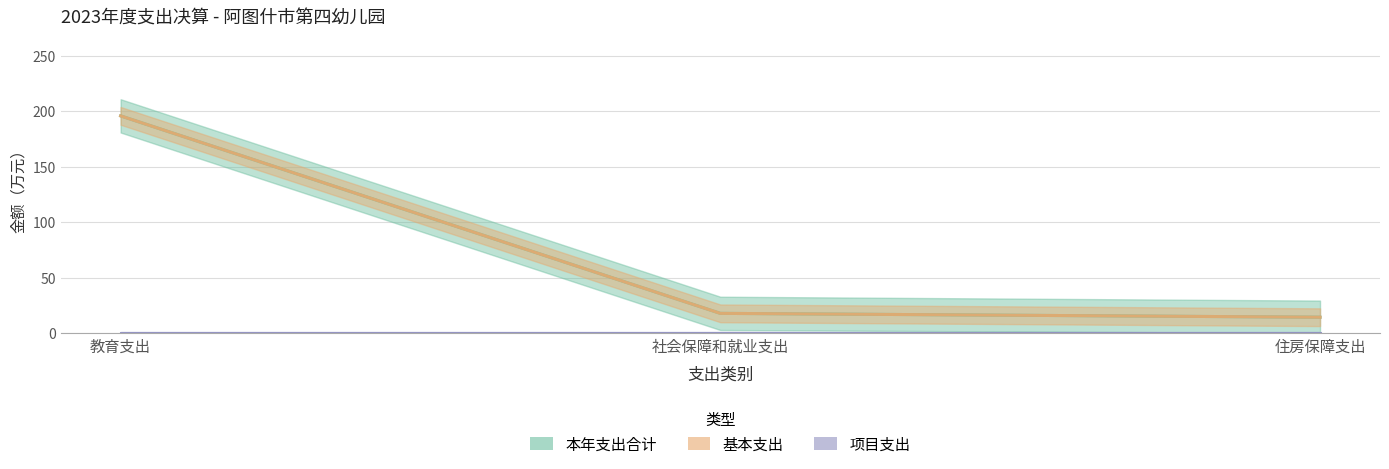

At how many categories does at least one series exceed 166?

1